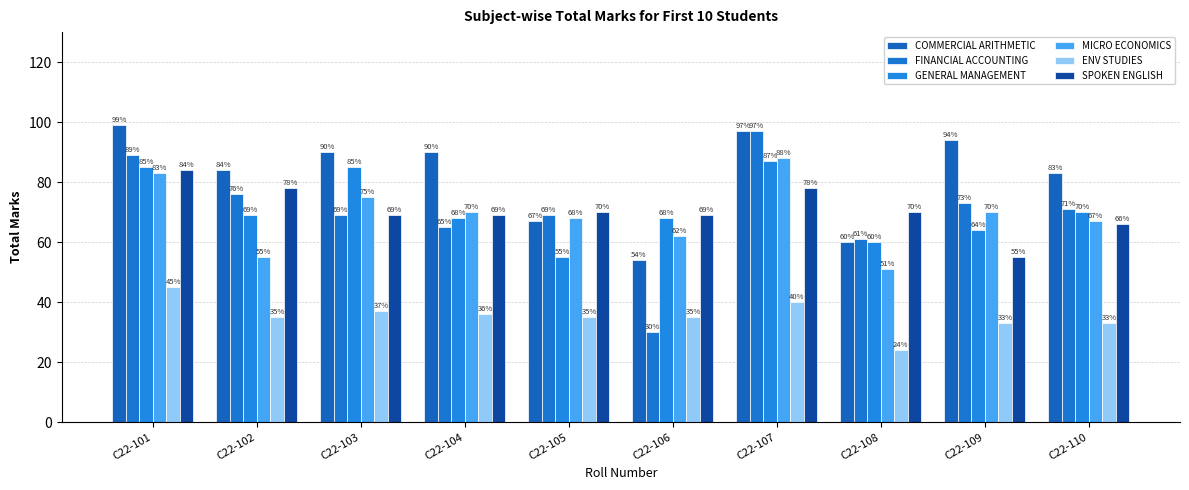

Which category has the lowest value across all series?

C22-108